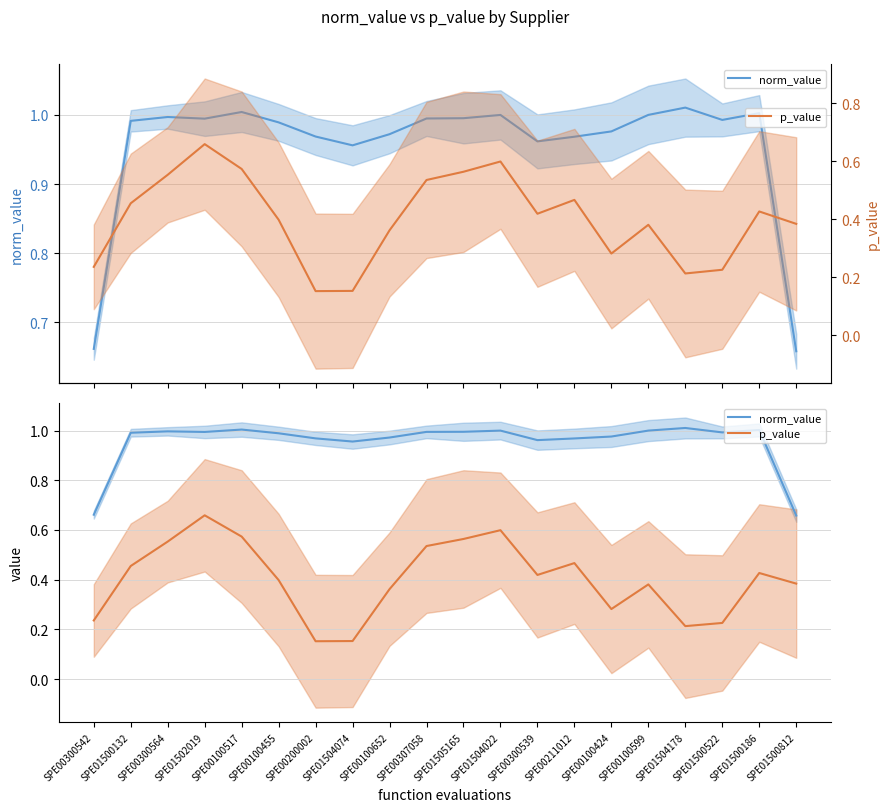

What is the average value of the p_value series?

0.4